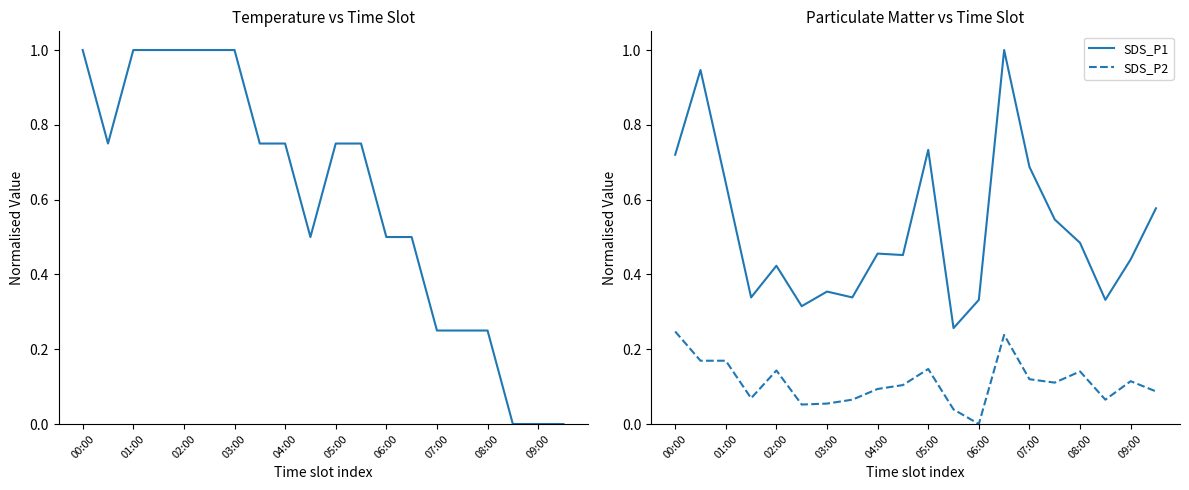

How many lines are shown in the chart?

3